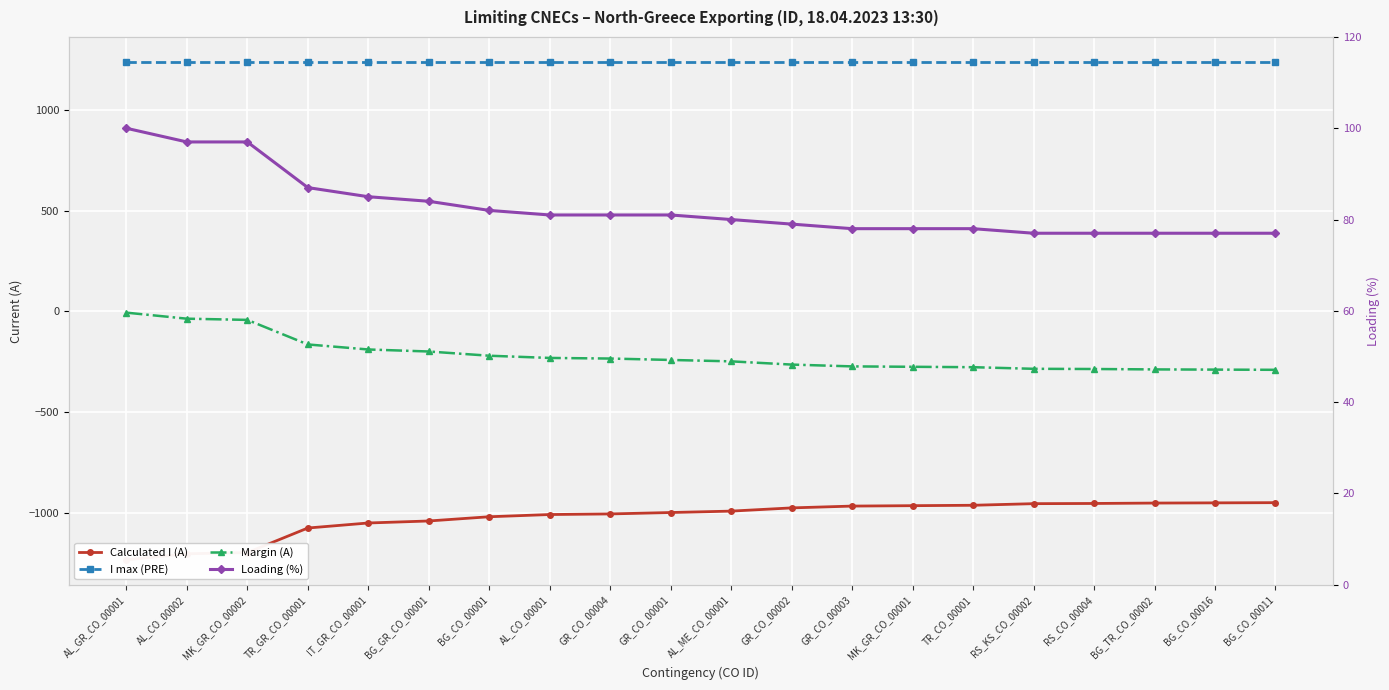

What is the maximum value for I max (PRE)?

1240